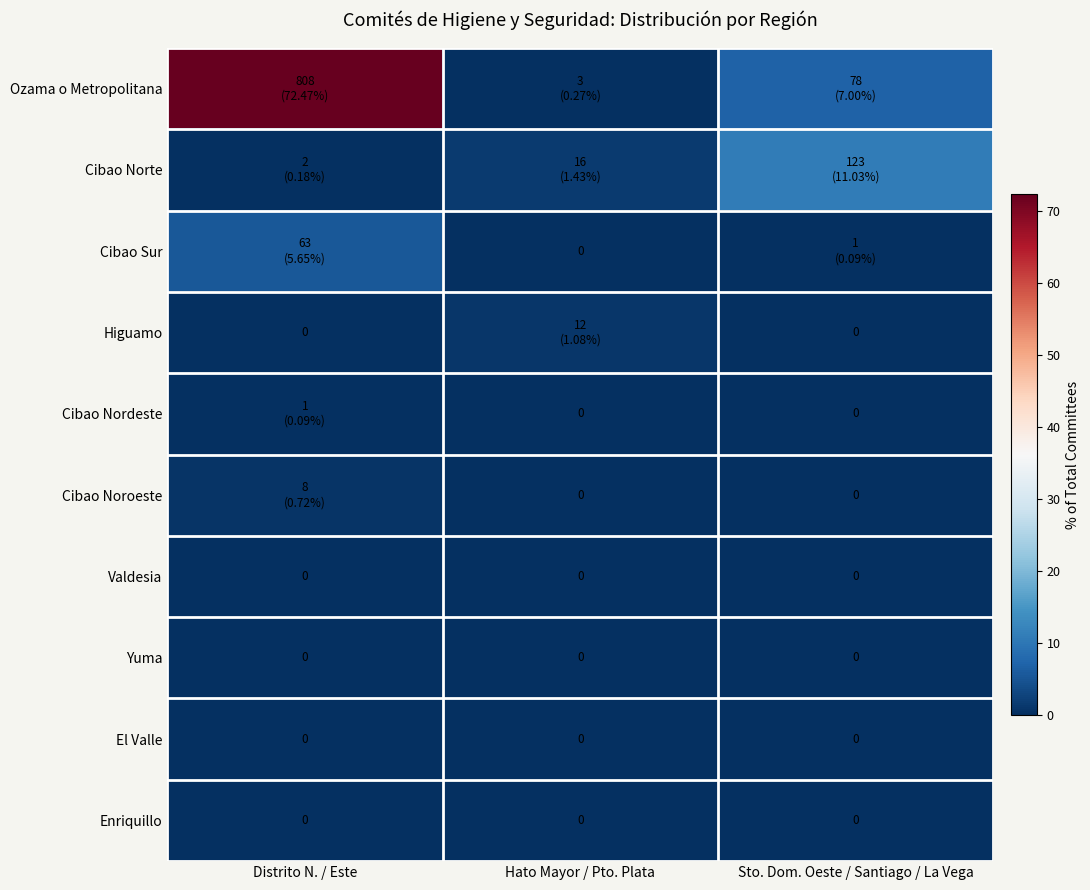

What is the greatest value displayed?

72.5